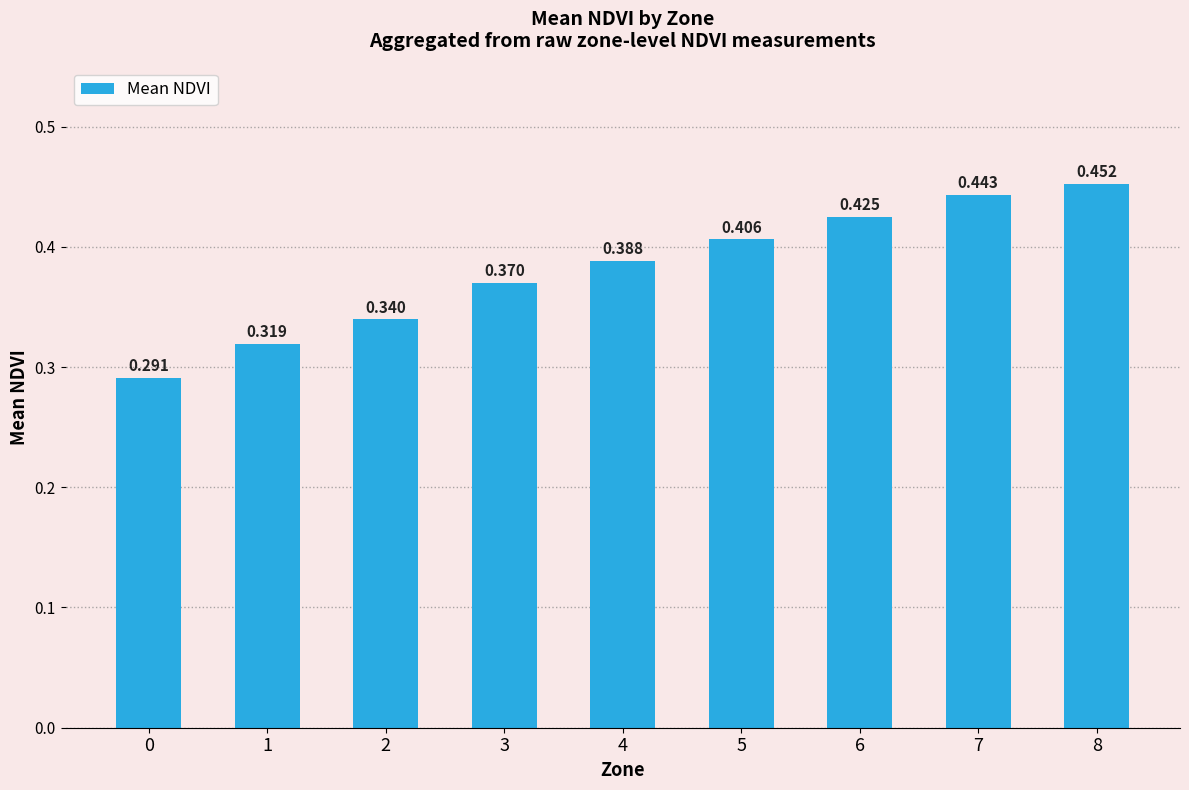

What is the smallest value displayed?

0.3